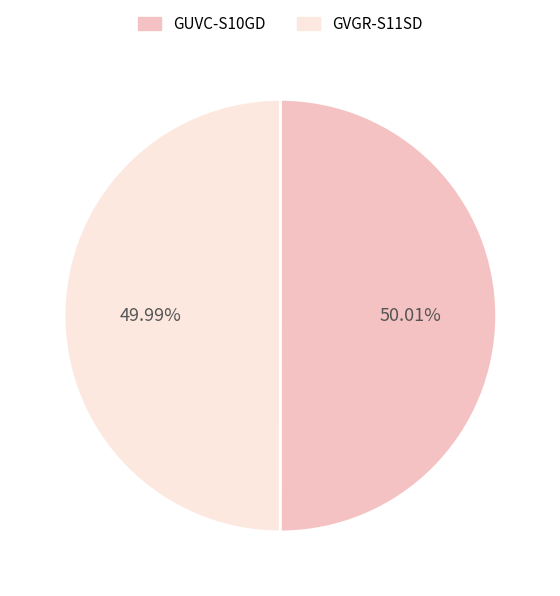

Approximately how many times larger is the value at GUVC-S10GD compared to GVGR-S11SD?

1.0